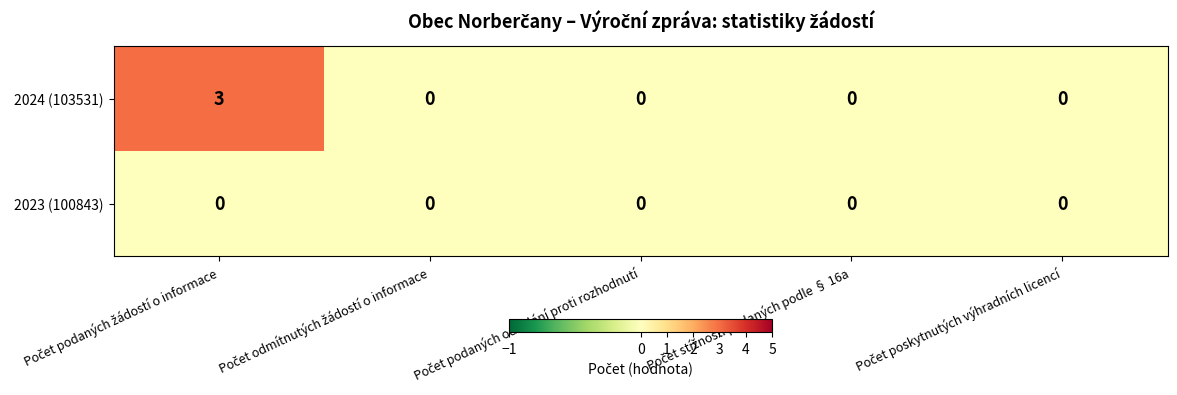

What is the difference between the maximum and second lowest values in the 2024 (103531) series?

3